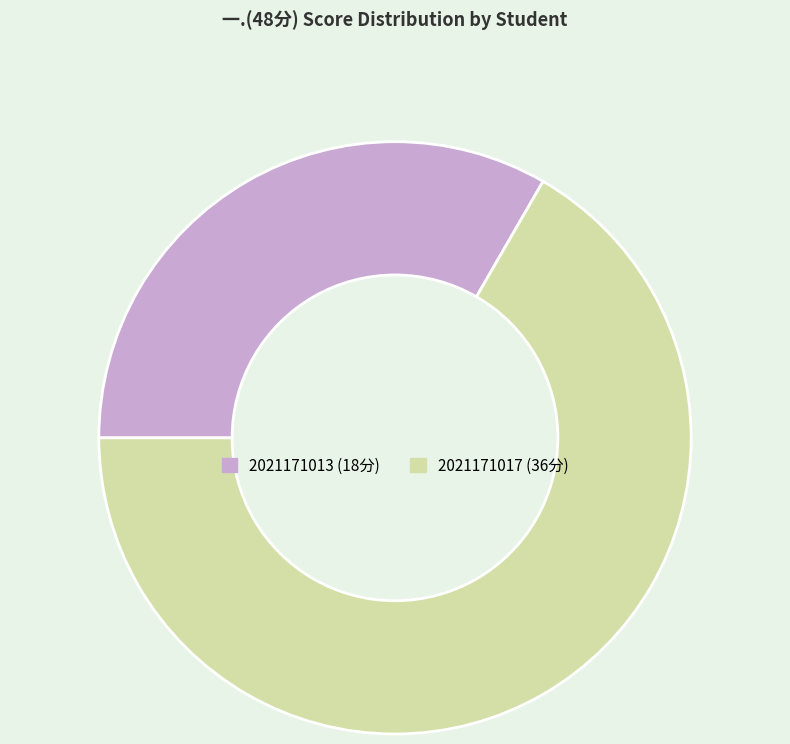

Does 2021171013 represent more than half of the total?

No